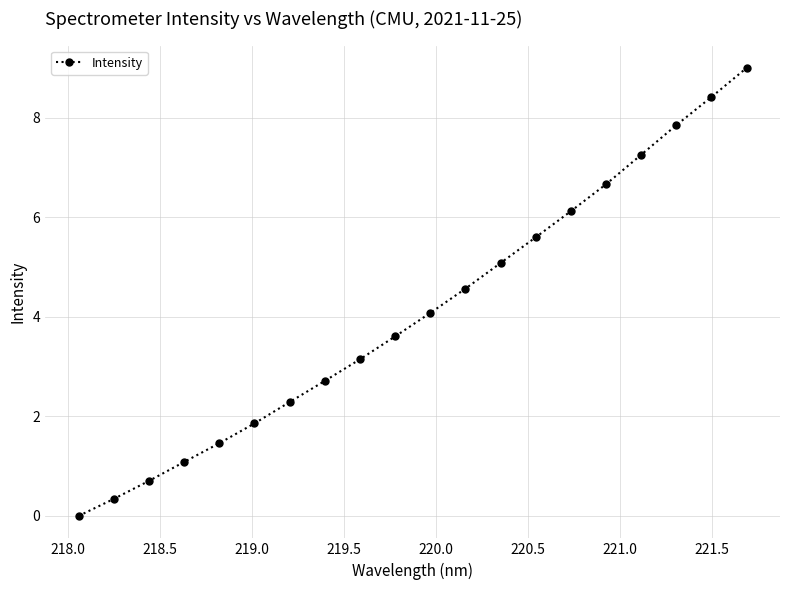

Does the chart display data point markers on the line(s)?

Yes